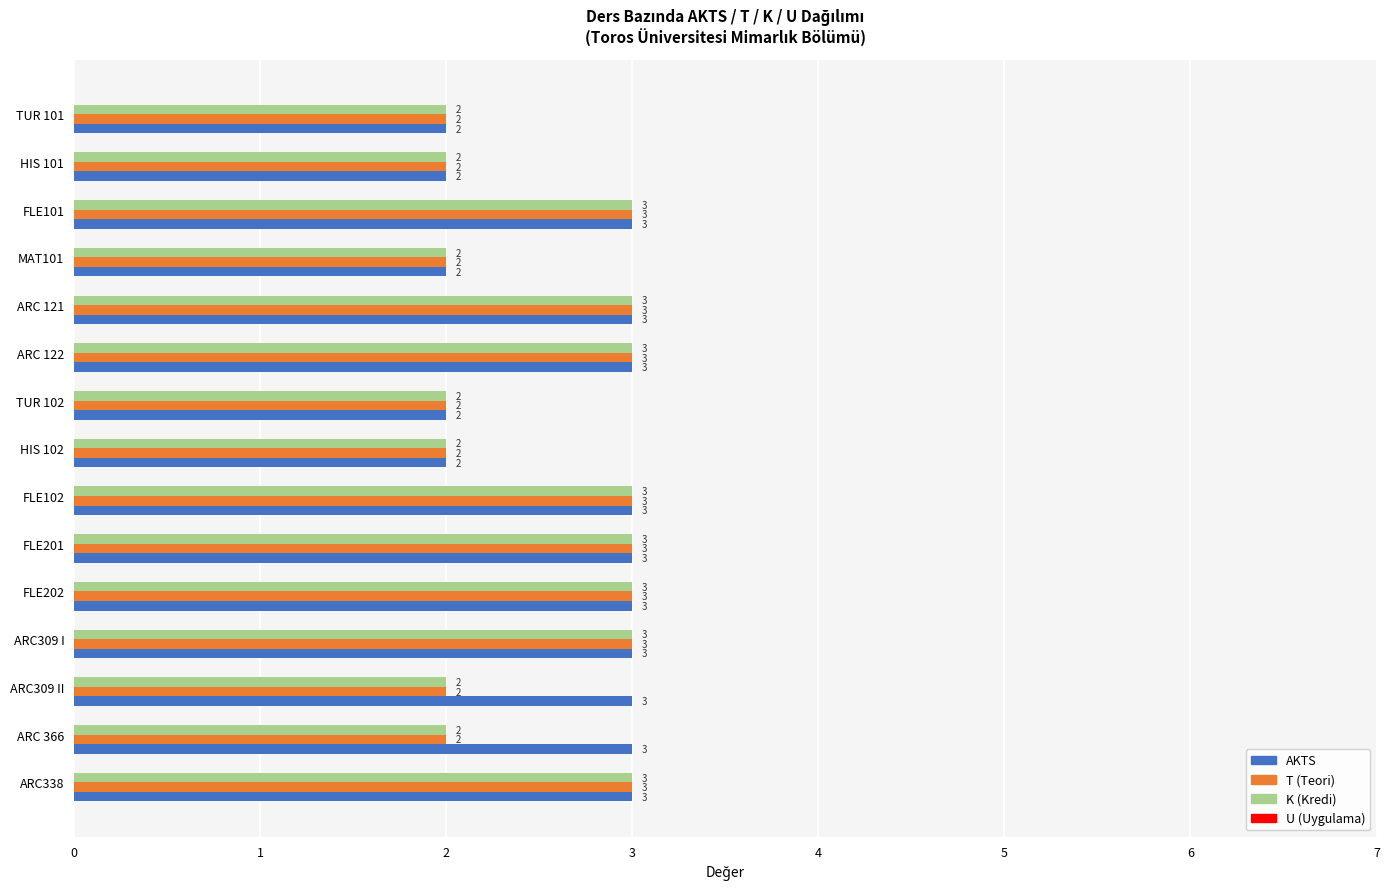

What is the total value across all series at ARC309 II?

7